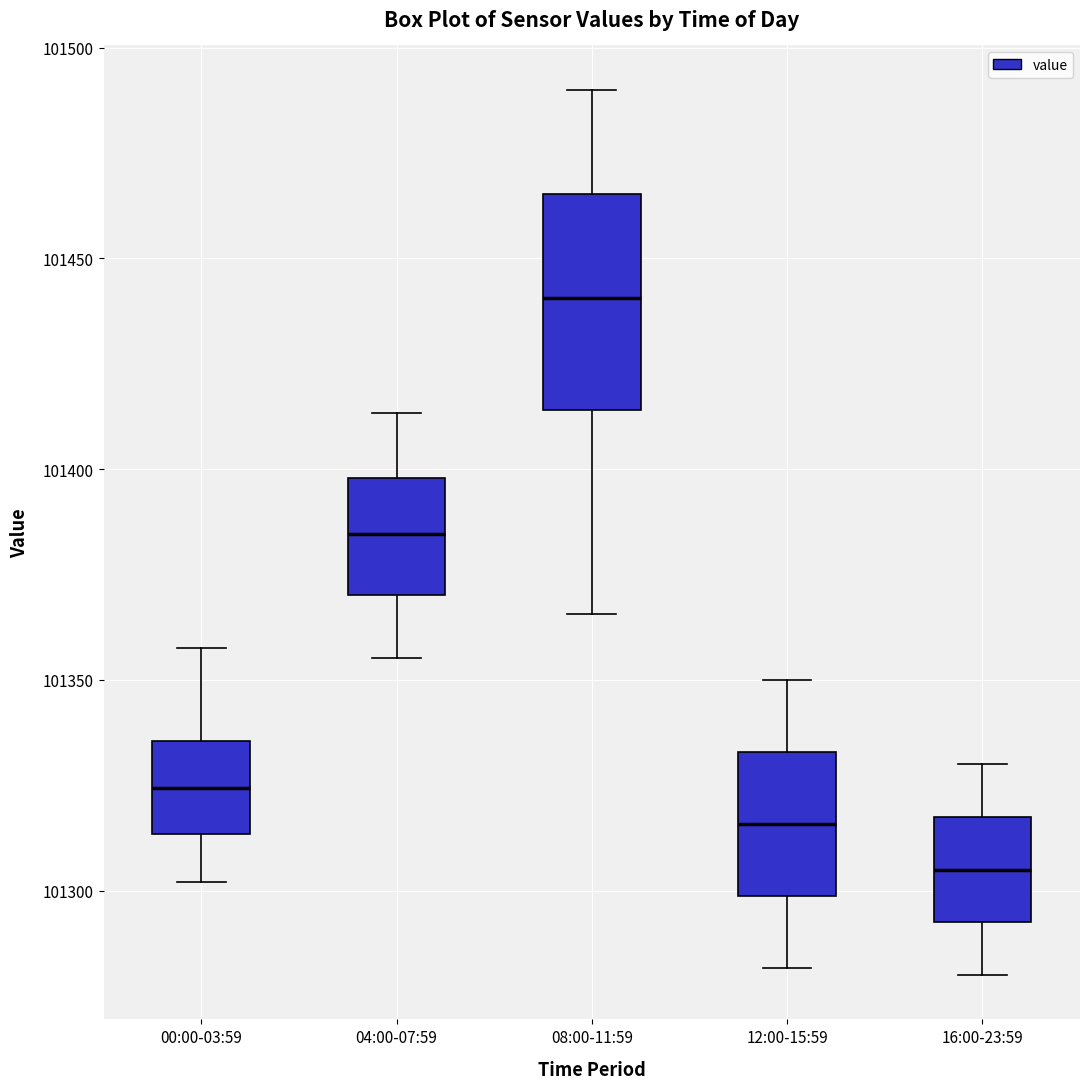

Which box is the tallest, from its lower edge to its upper edge?

08:00-11:59